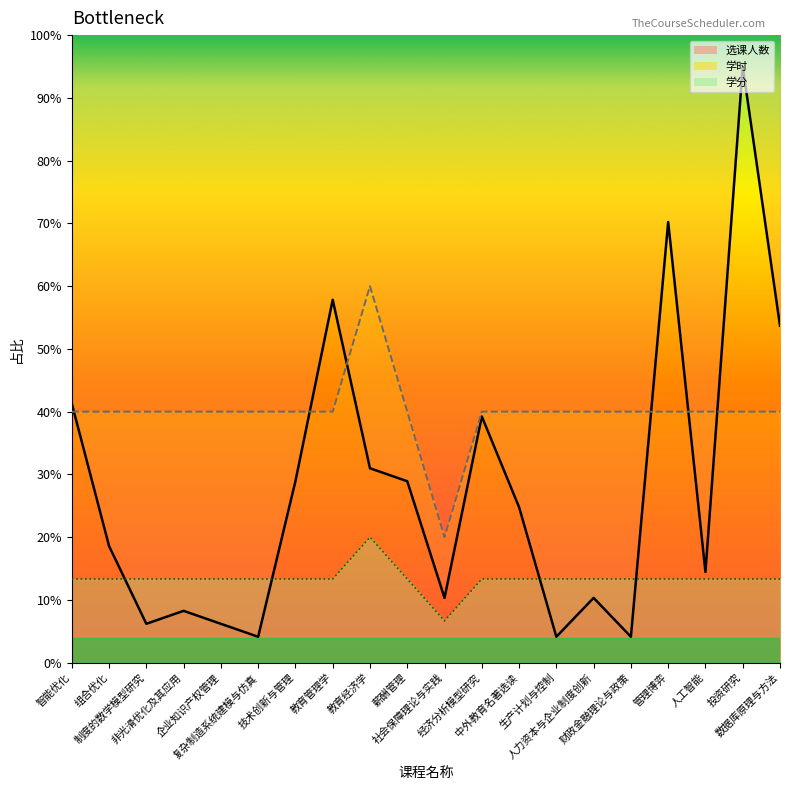

Reading left to right, list all the values displayed in this chart.

选课人数_line: 41.3	18.6	6.2	8.3	6.2	4.1	28.9	57.8	31.0	28.9	10.3	39.2	24.8	4.1	10.3	4.1	70.2	14.5	95.0	53.7
学时_line: 40.0	40.0	40.0	40.0	40.0	40.0	40.0	40.0	60.0	40.0	20.0	40.0	40.0	40.0	40.0	40.0	40.0	40.0	40.0	40.0
学分_line: 13.3	13.3	13.3	13.3	13.3	13.3	13.3	13.3	20.0	13.3	6.7	13.3	13.3	13.3	13.3	13.3	13.3	13.3	13.3	13.3